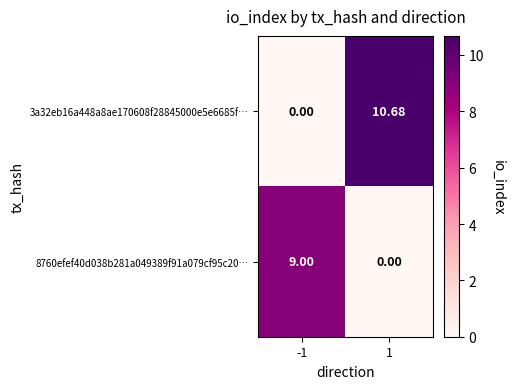

Between -1 and 1, which series saw the biggest shift?

3a32eb16a448a8ae170608f28845000e5e6685f…